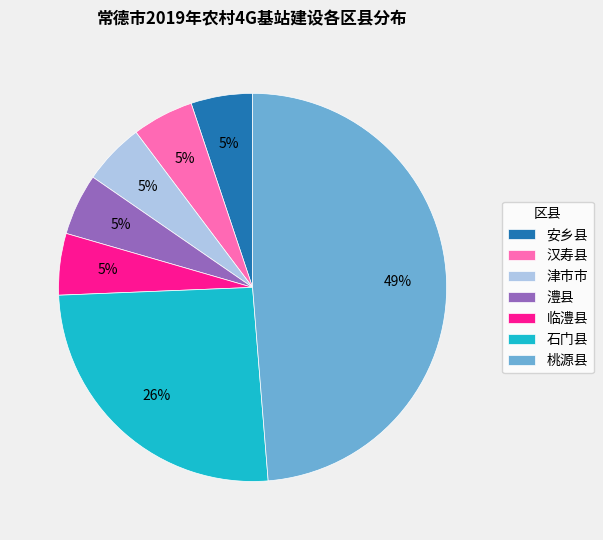

What is the ratio of the value at 临澧县 to the value at 津市市?

1.0